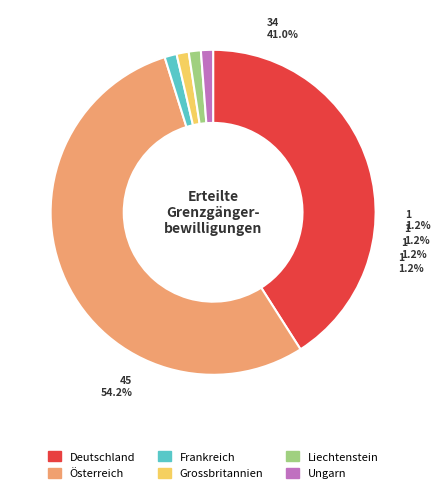

Which category has the smallest portion of the pie?

Frankreich